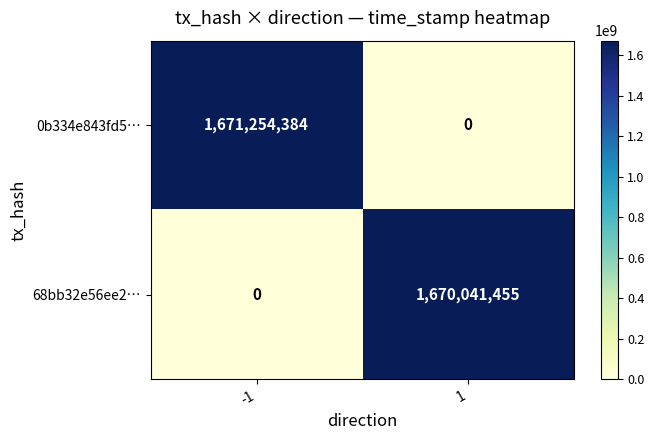

How many data points in 68bb32e56ee2… are less than 1670041455?

1